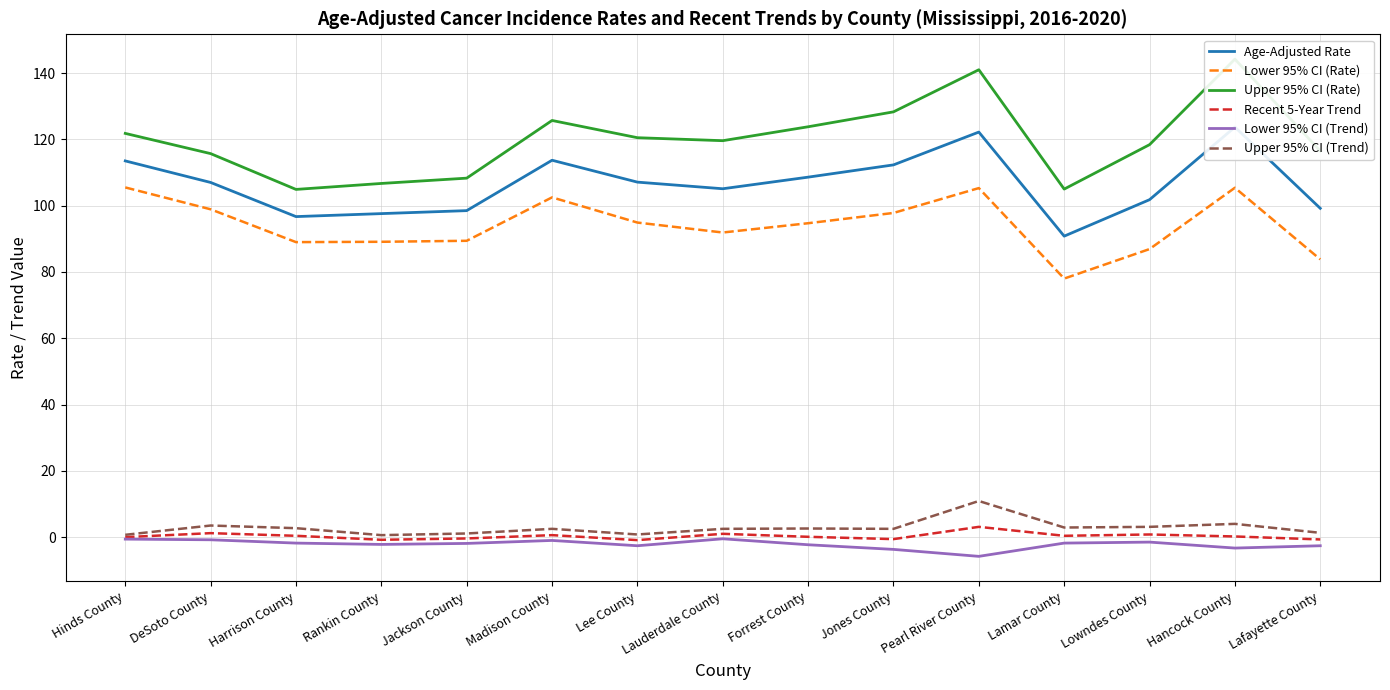

True or false: Age-Adjusted Rate and Upper 95% CI (Trend) intersect in this chart.

False